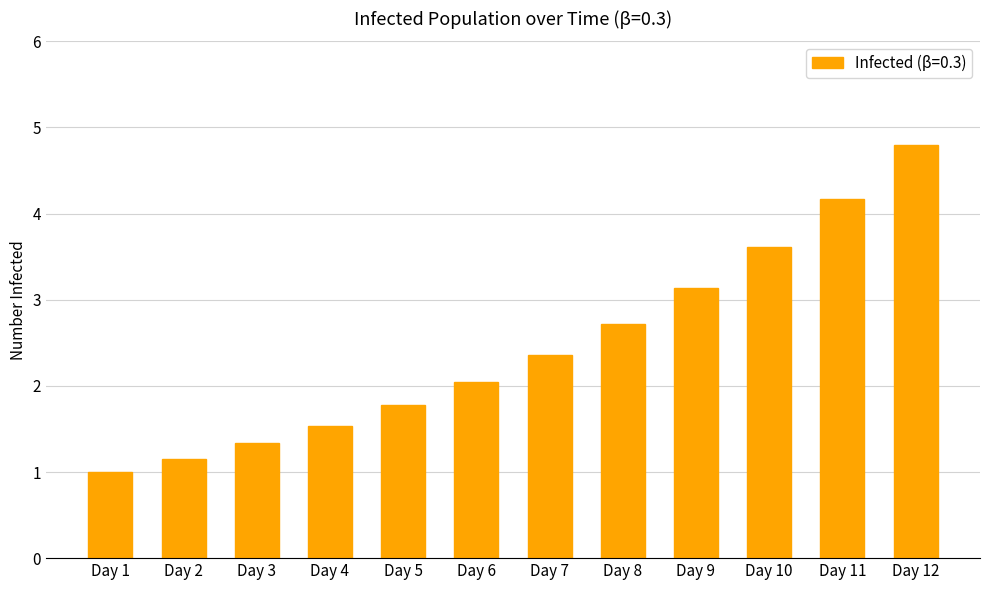

Approximately how many times larger is the value at Day 6 compared to Day 5?

1.2